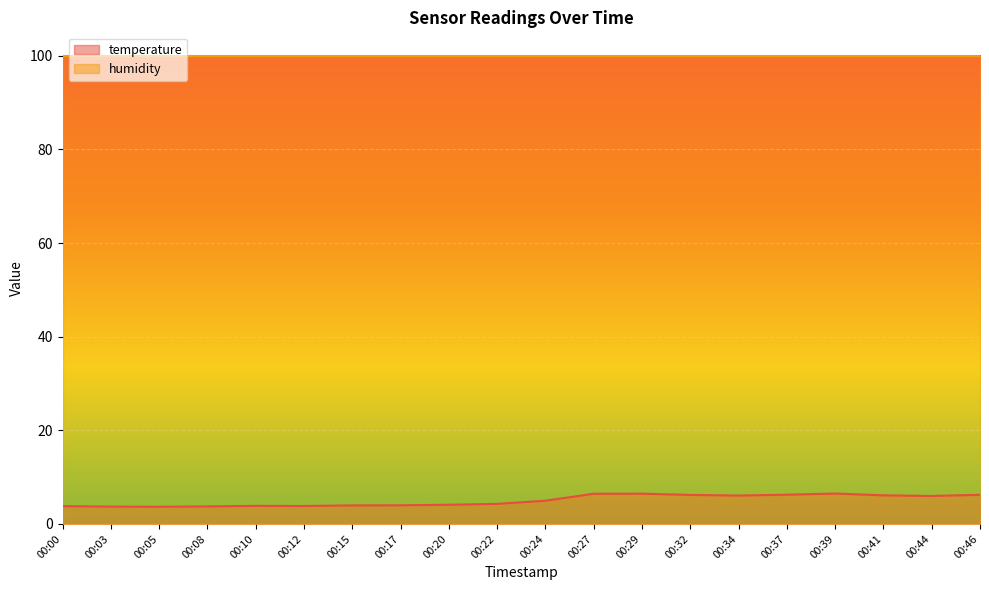

What is the value of the 17th point from the left?

6.5